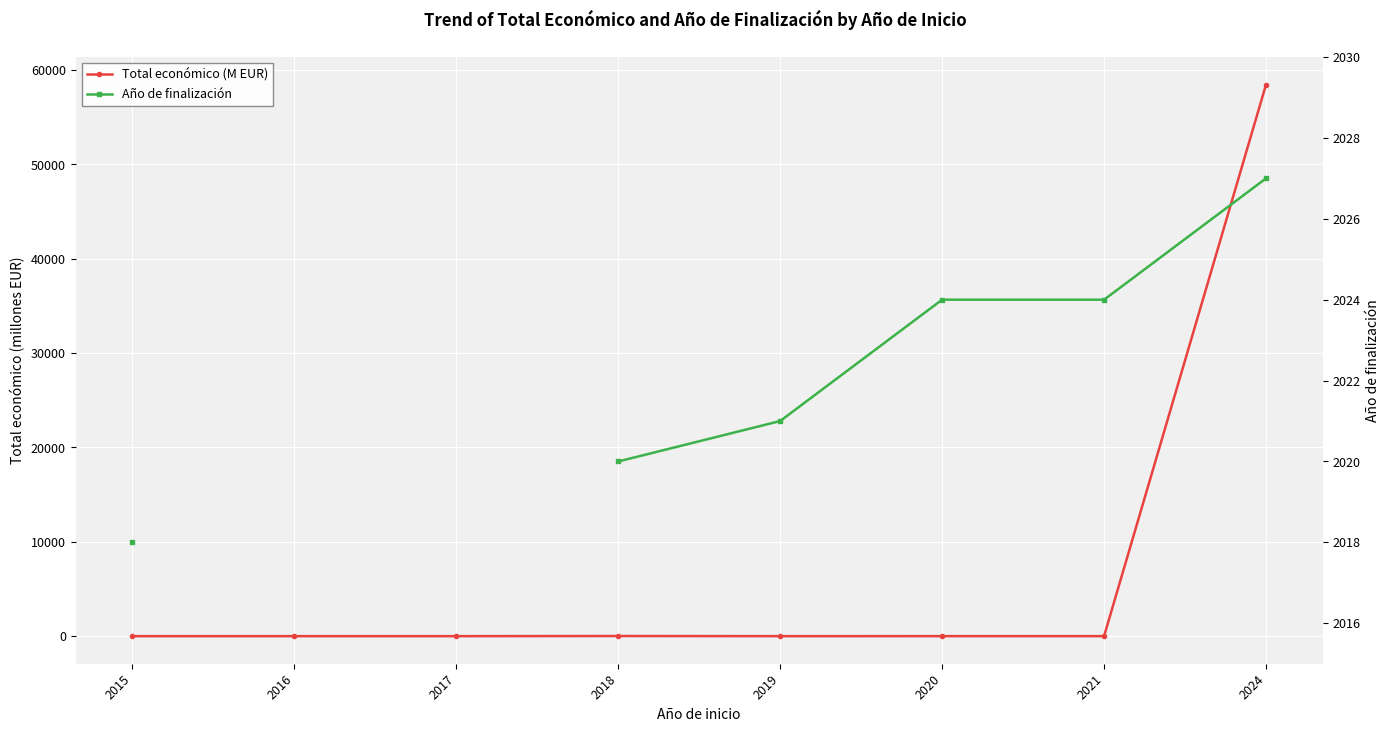

Which series has the widest spread of values?

Total económico (M EUR)